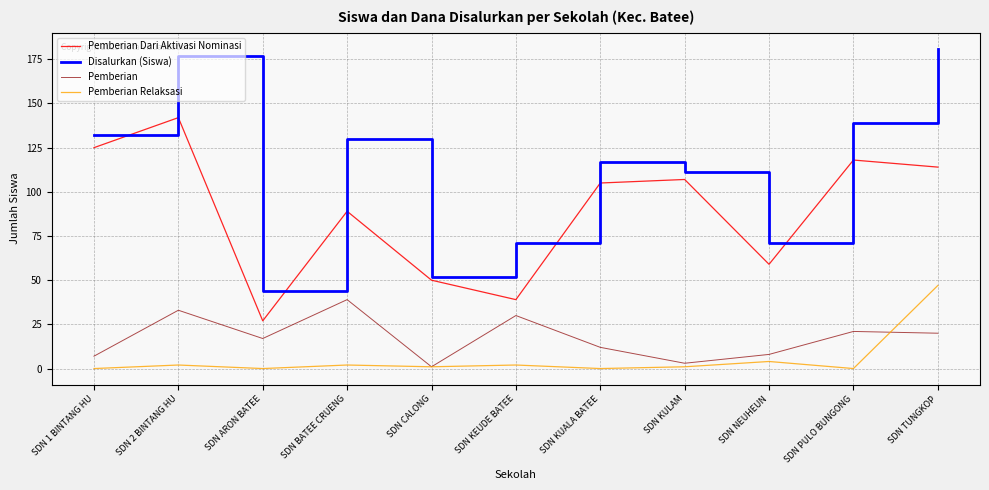

What is the difference between the Pemberian values at SDN CALONG and SDN KULAM?

2